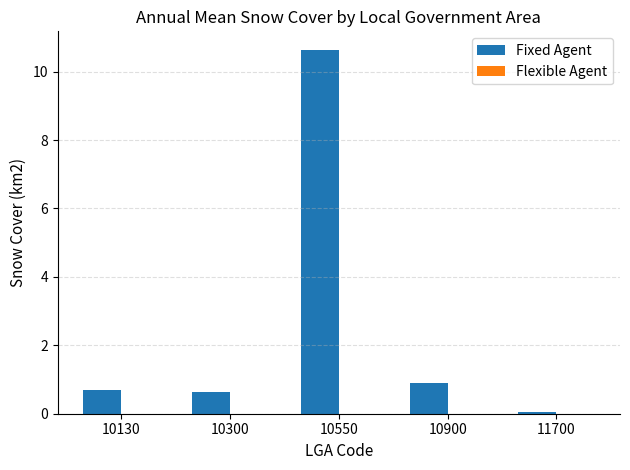

At which category is the sum across all series the highest?

10550